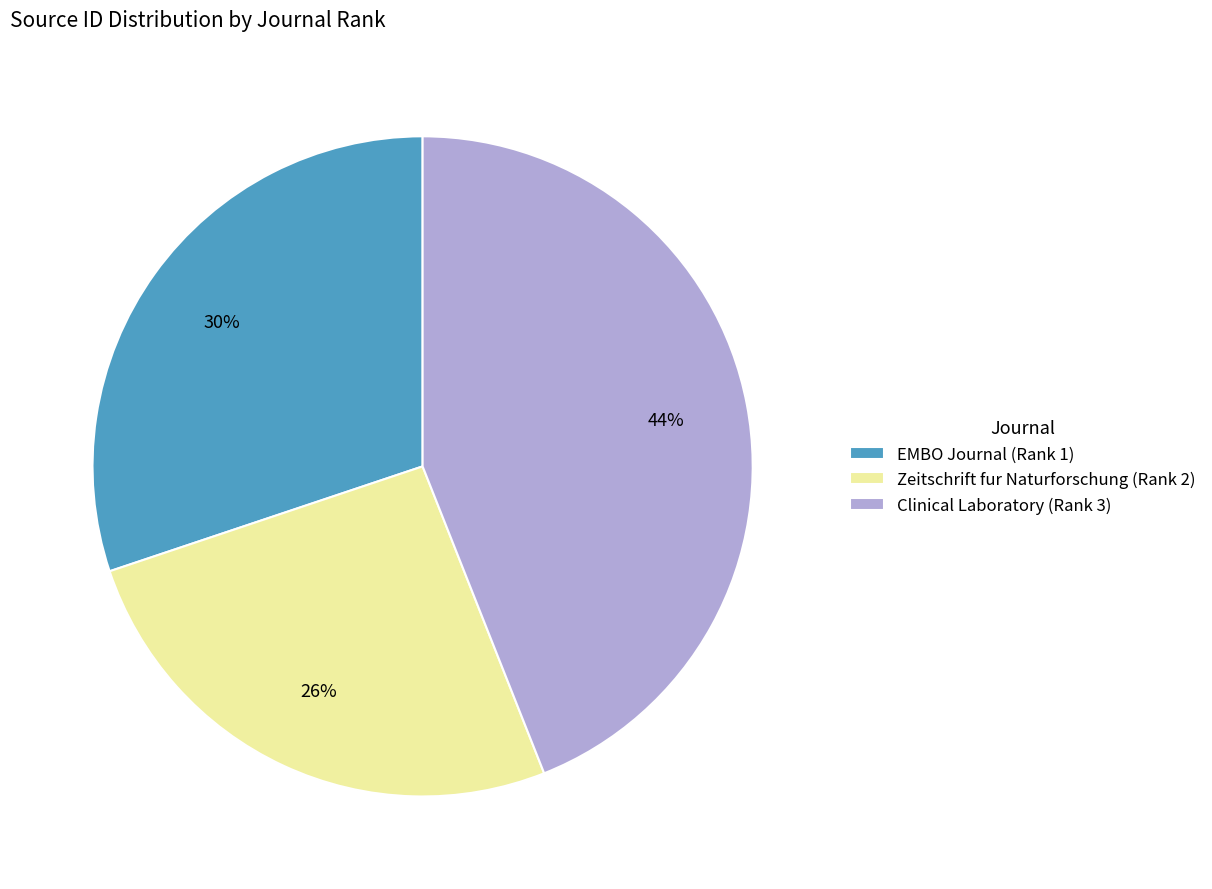

To the nearest percent, what is the difference between the EMBO Journal (Rank 1) and Clinical Laboratory (Rank 3) slice percentages?

14%